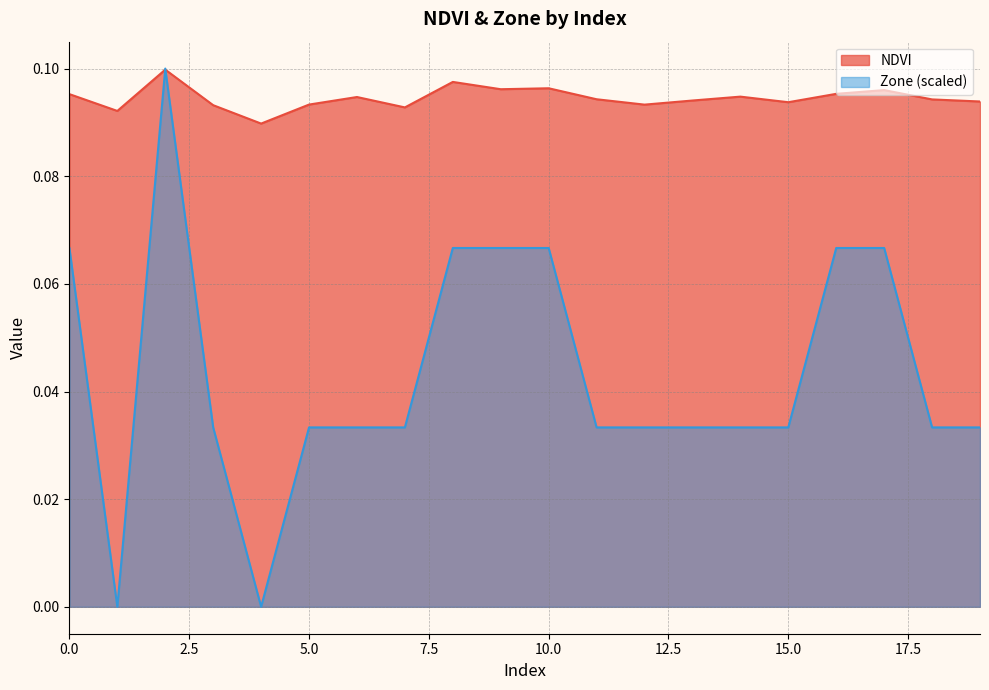

Which series has the largest total across all categories?

NDVI